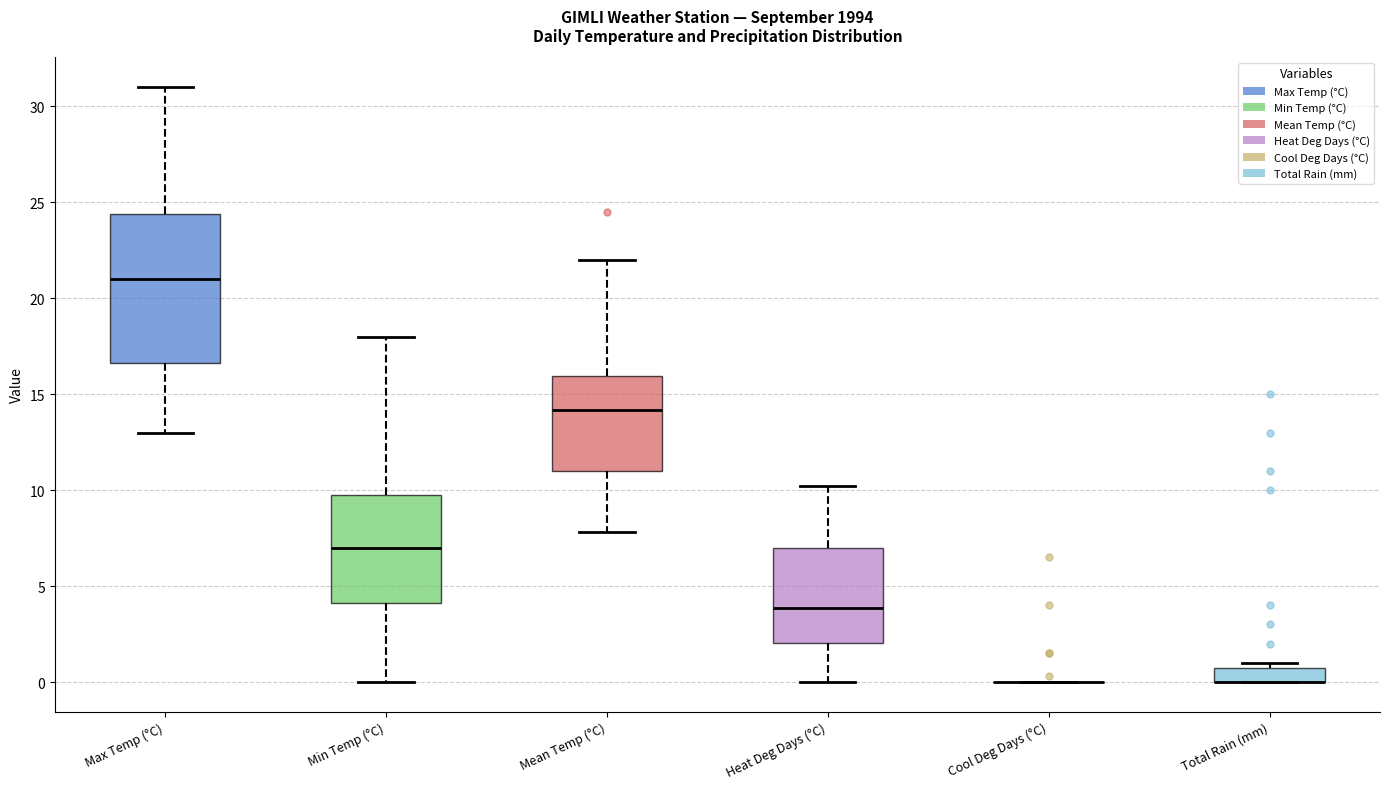

Comparing the boxes themselves (not the whiskers), which one is the tallest?

Max Temp (°C)